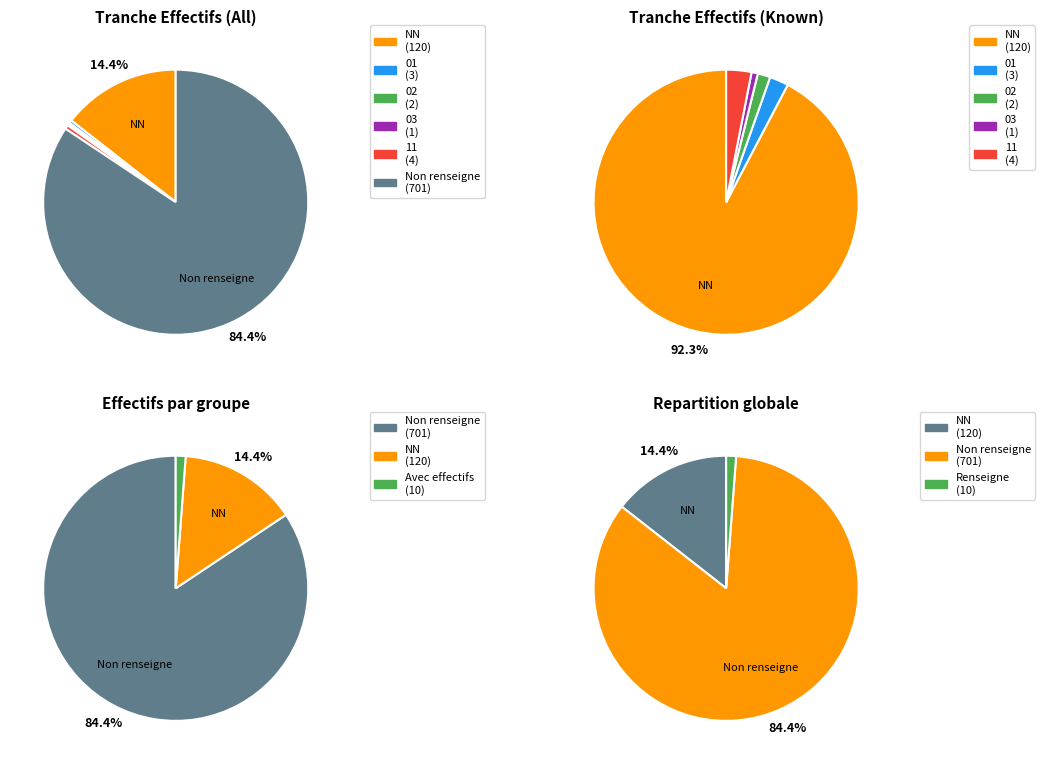

Combined, do NN and 03 account for over 50%?

No